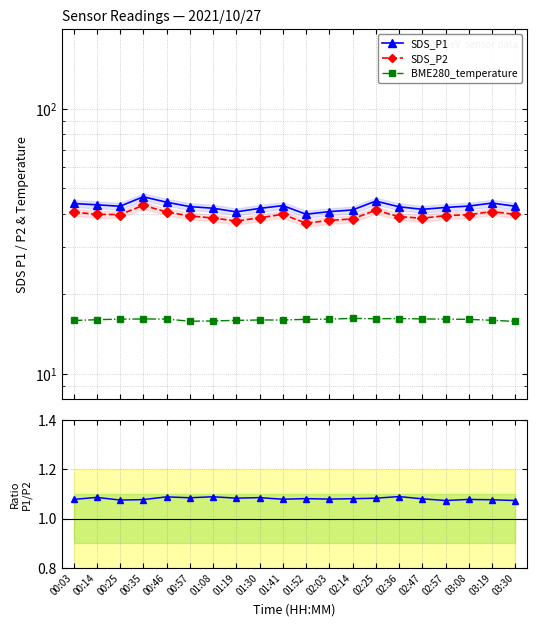

What is the label of the 1st point from the right?

03:30